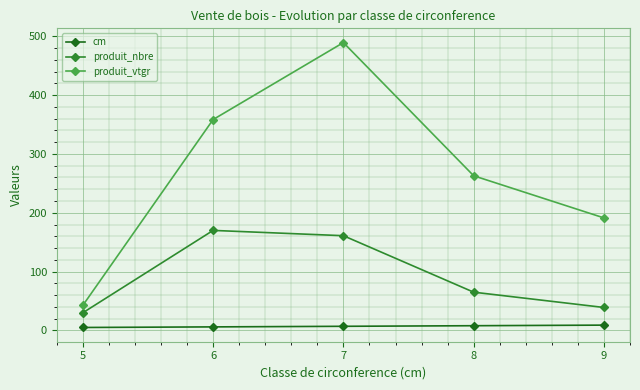

Between 5 and 8, which series saw the biggest shift?

produit_vtgr